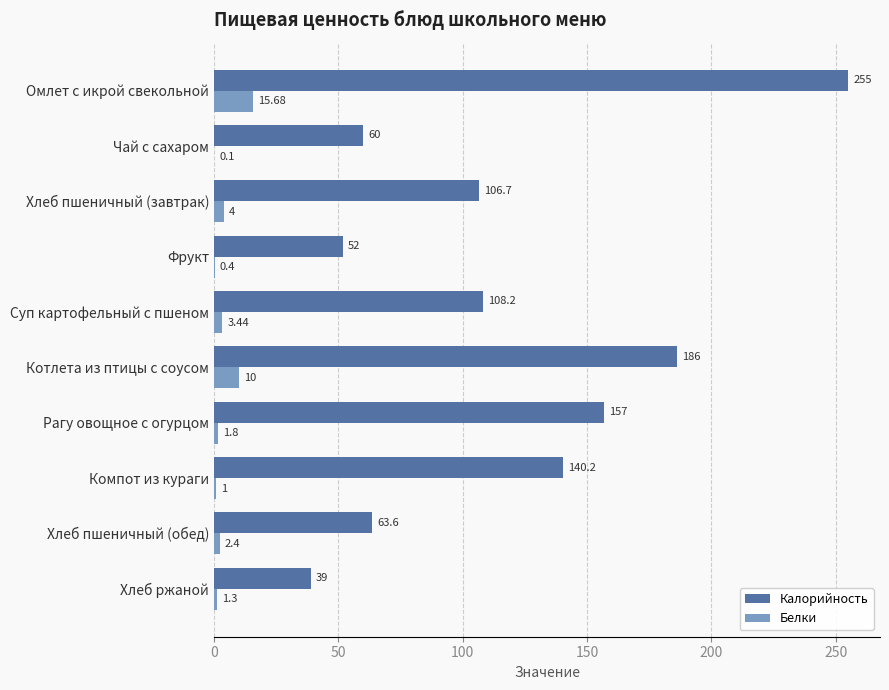

Between Компот из кураги and Хлеб пшеничный (обед), which series saw the biggest shift?

Калорийность